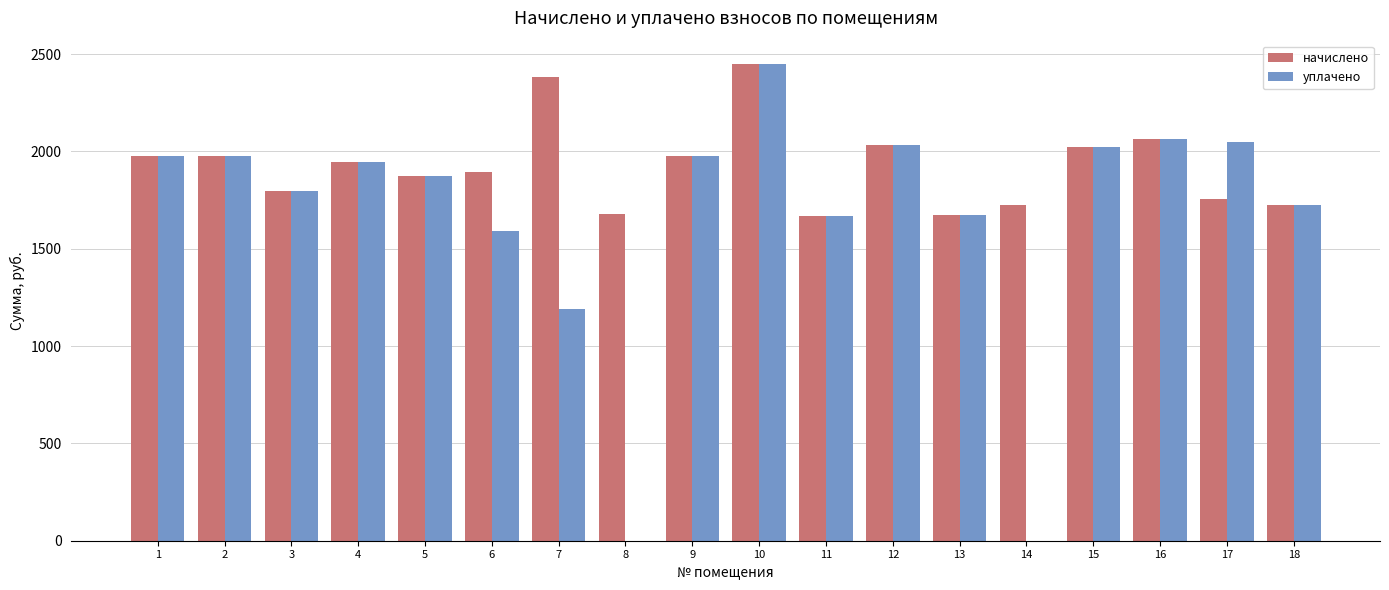

What are all the series names shown in the legend?

начислено, уплачено